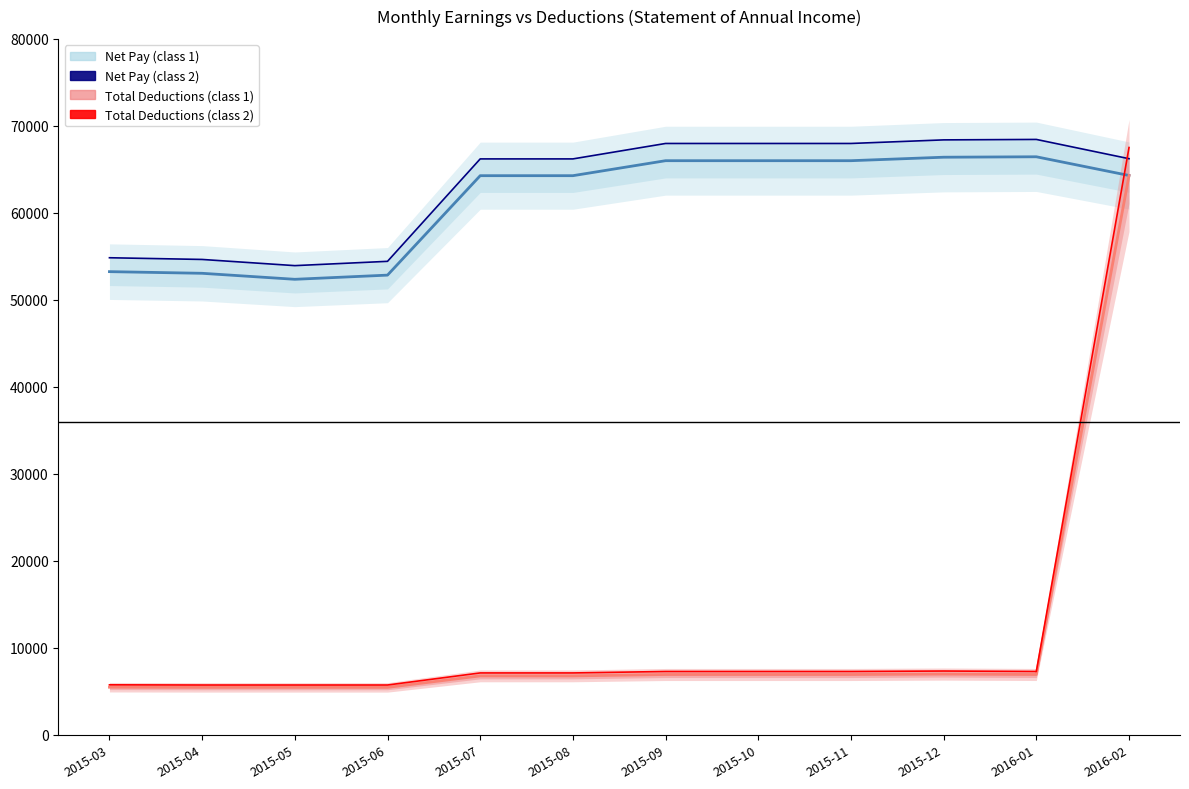

Which series has the largest total across all categories?

Net Pay (class 2)